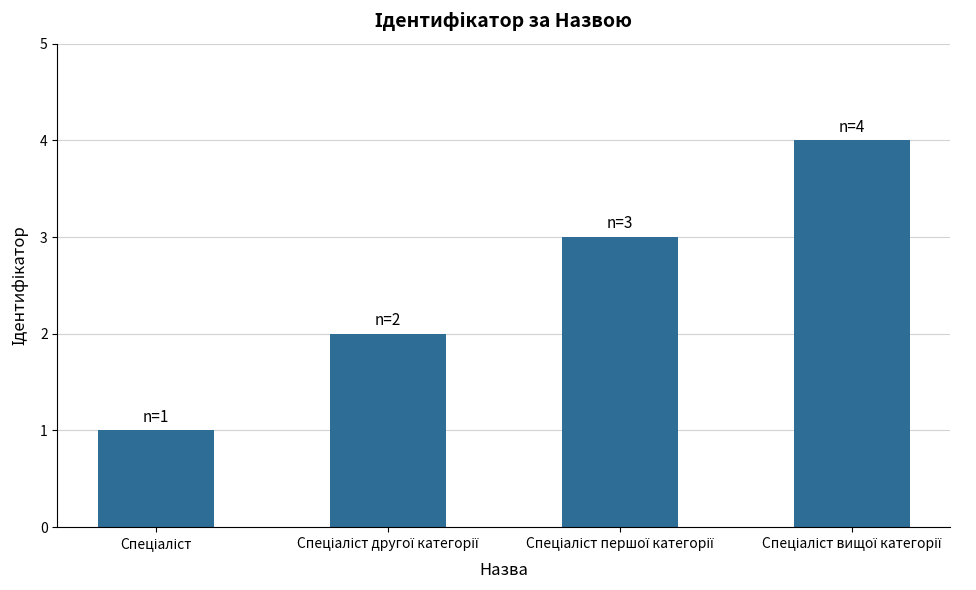

What is the difference between the maximum and second lowest values?

2